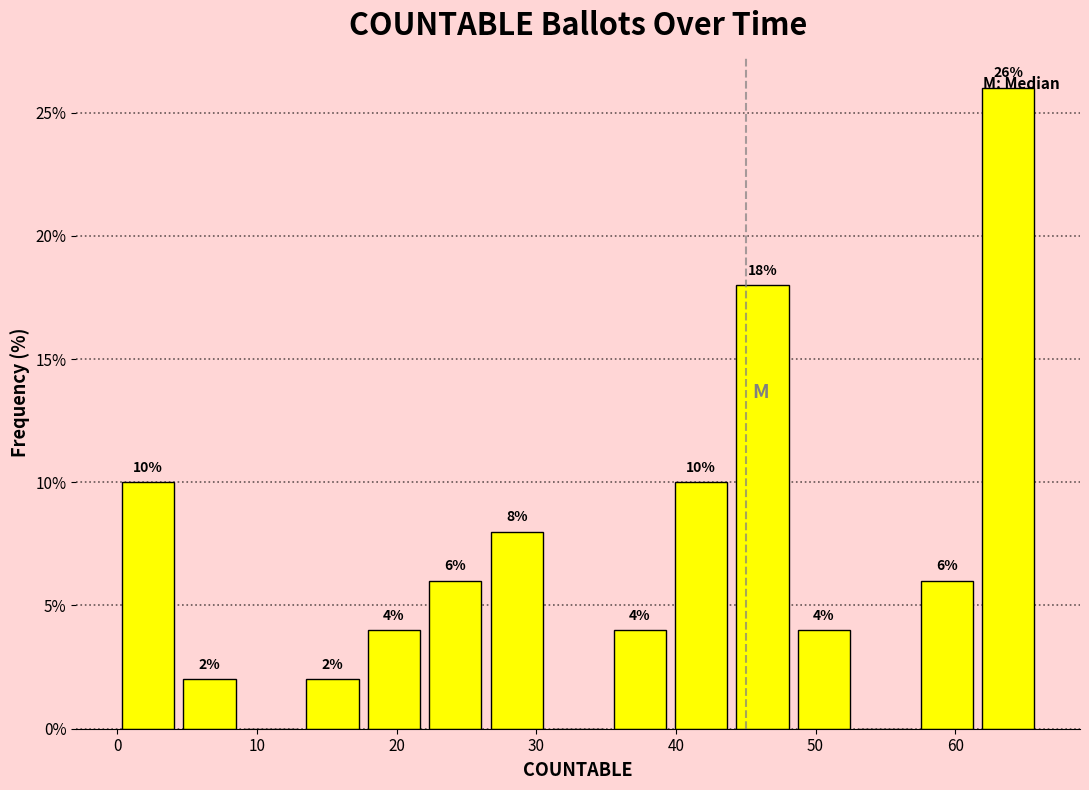

Over which range of the x-axis is the bar tallest?

61.6 to 66.0